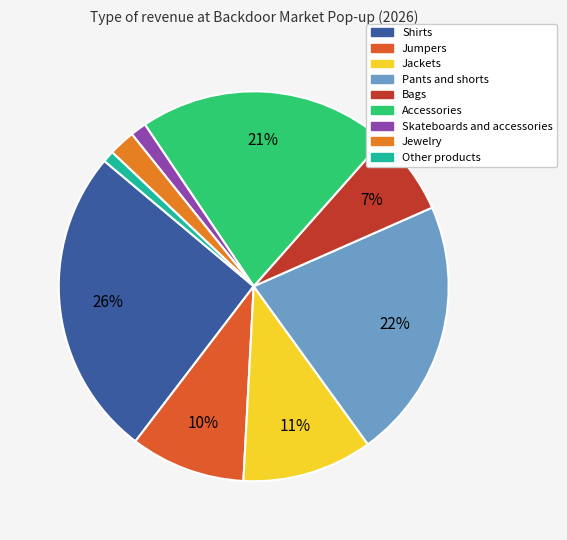

Is there a majority slice in this chart?

No